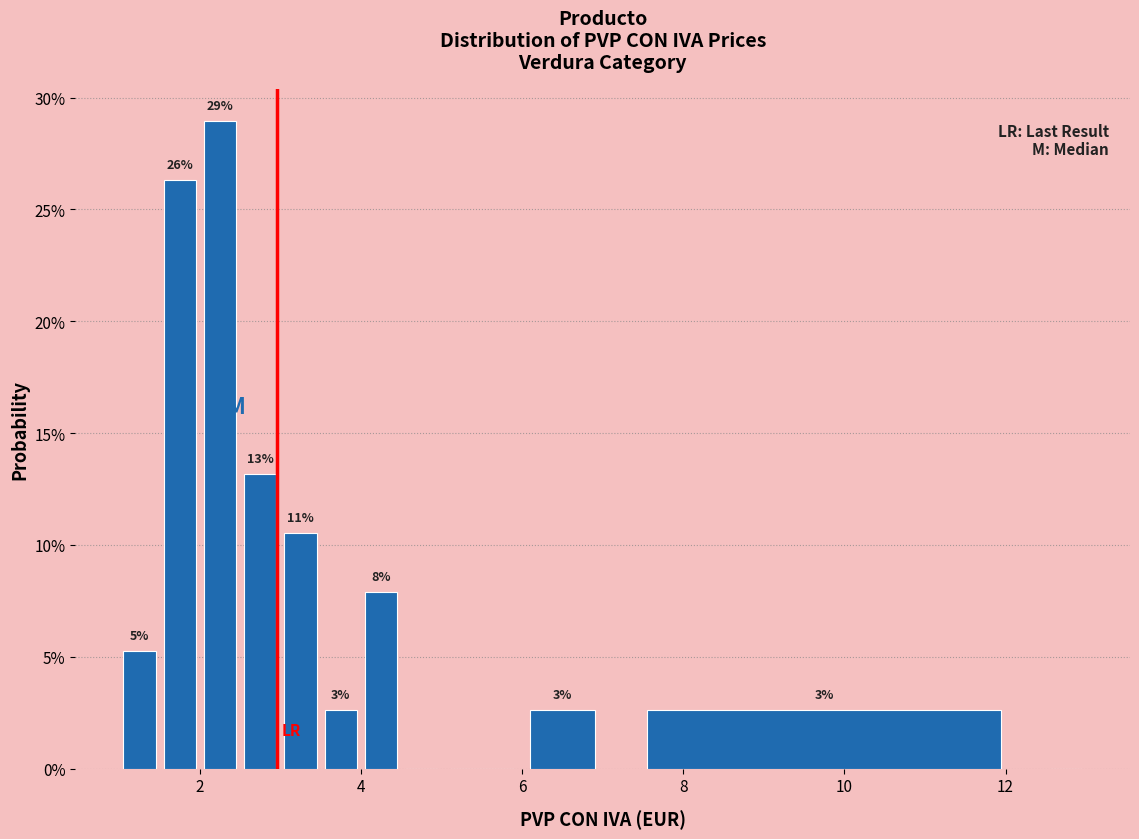

Around what value on the x-axis is the tallest bar? Give the approximate position of its centre, as read against the axis.

2.2